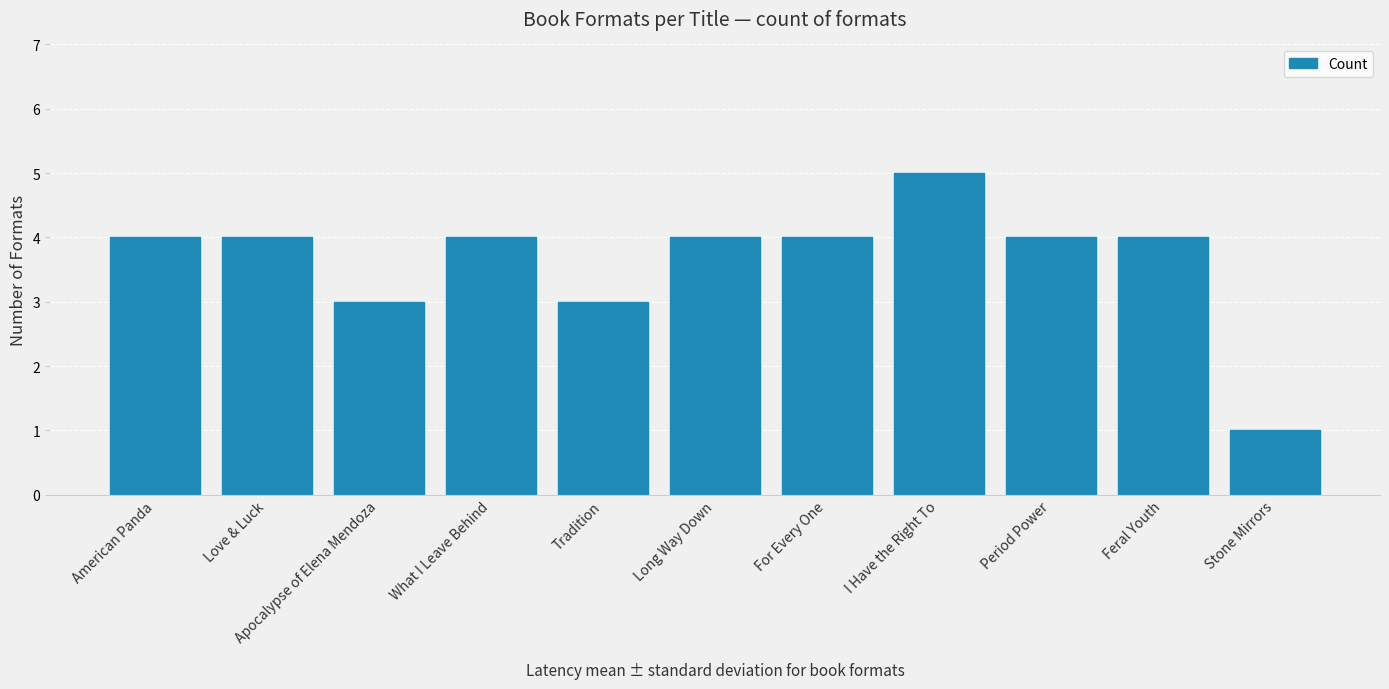

What position from the right is Long Way Down?

6